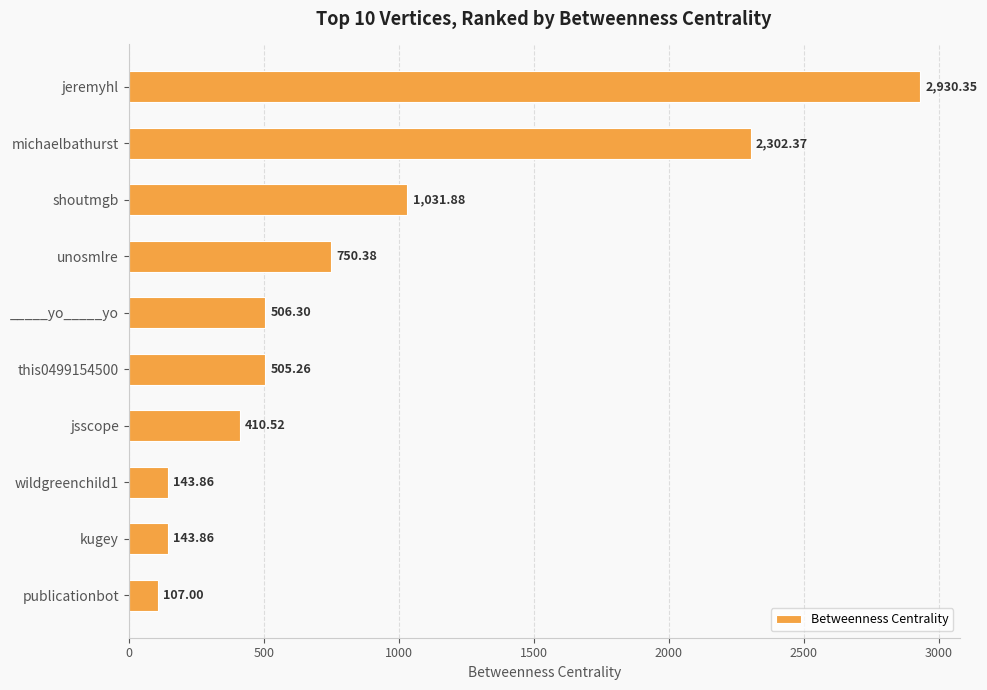

Count the number of data series in this chart.

1